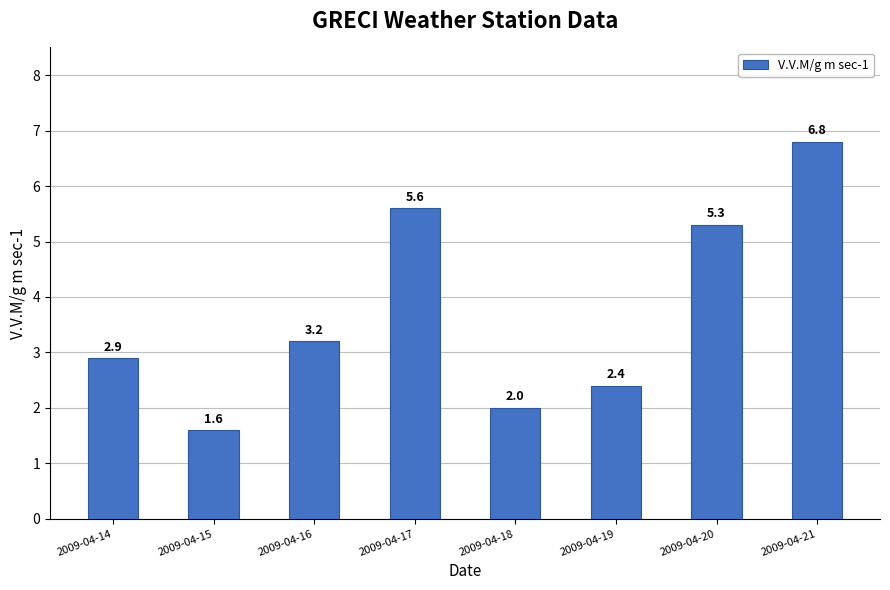

List the labels in order of value, largest first.

2009-04-21, 2009-04-17, 2009-04-20, 2009-04-16, 2009-04-14, 2009-04-19, 2009-04-18, 2009-04-15